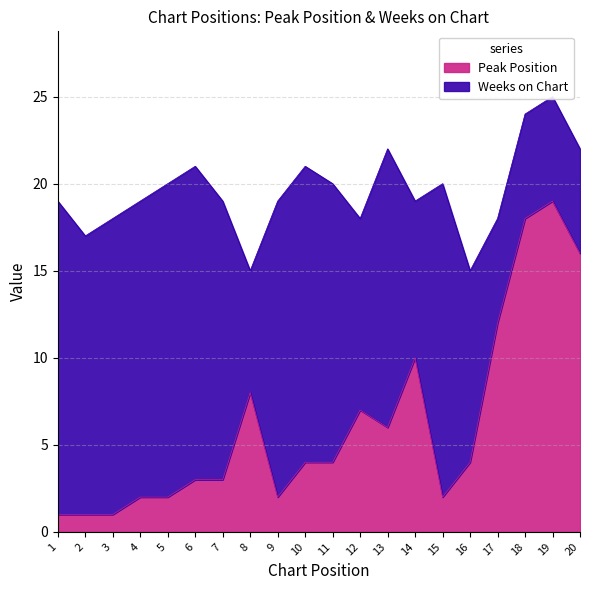

True or false: the data has more than 2 interior local peaks.

True